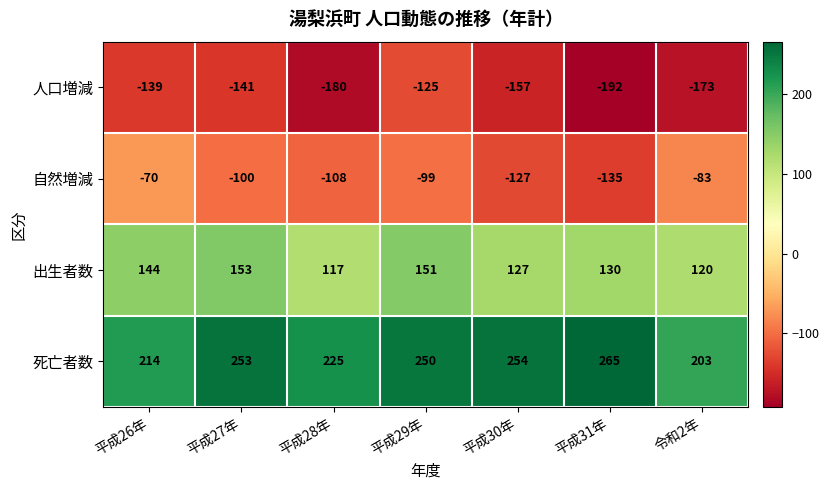

What is the minimum value shown in the chart?

-192